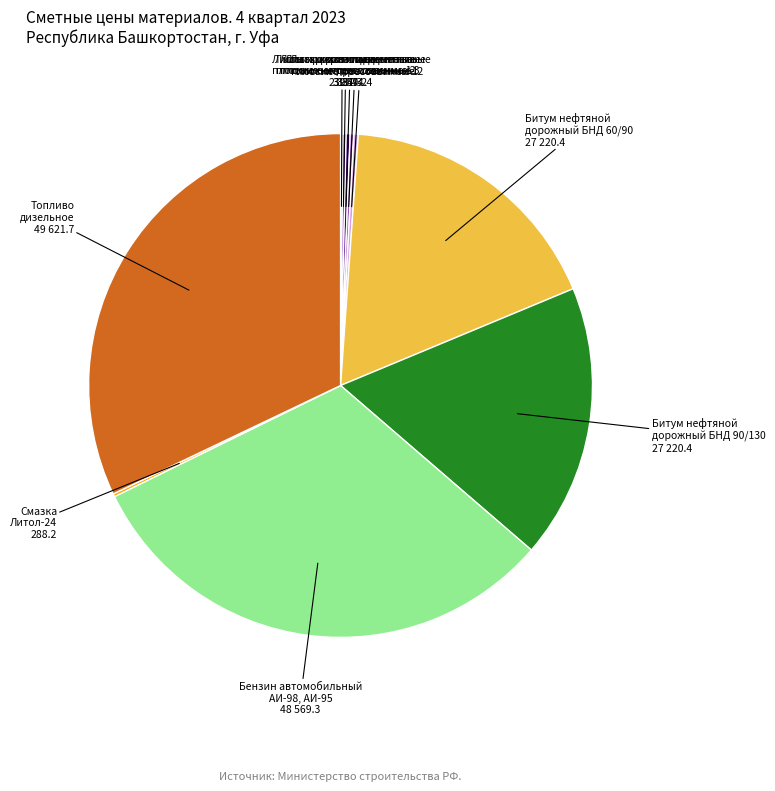

Is there any slice that represents more than half of the pie?

No